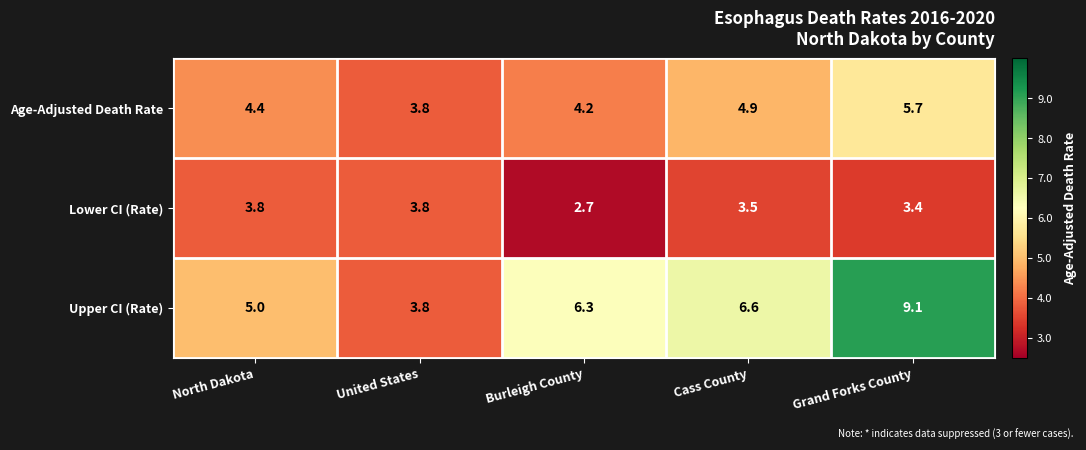

What is the average value of the Upper CI (Rate) series?

6.2